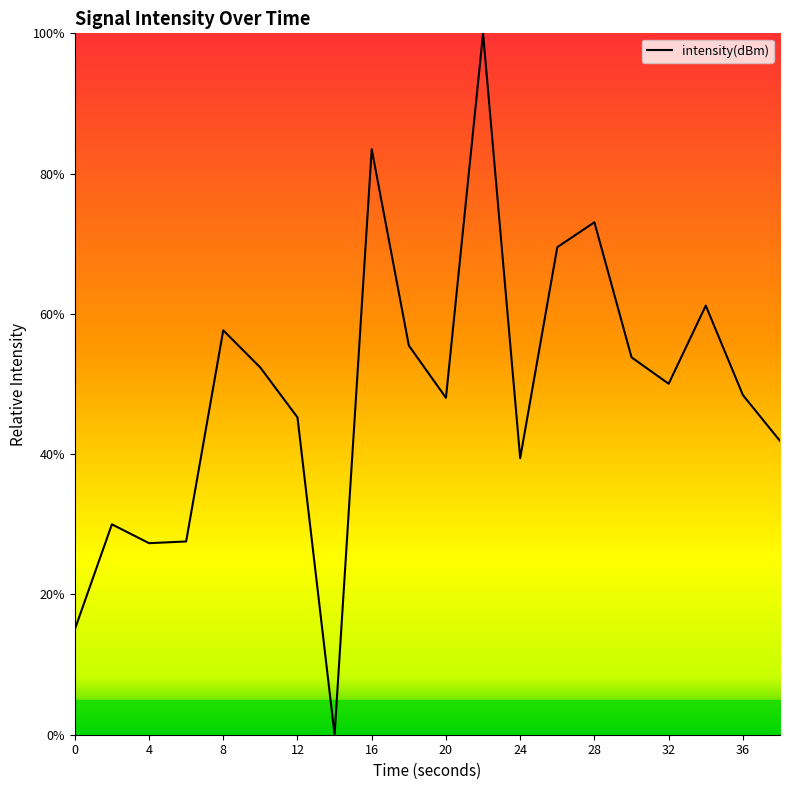

What is the maximum value shown in the chart?

100.0